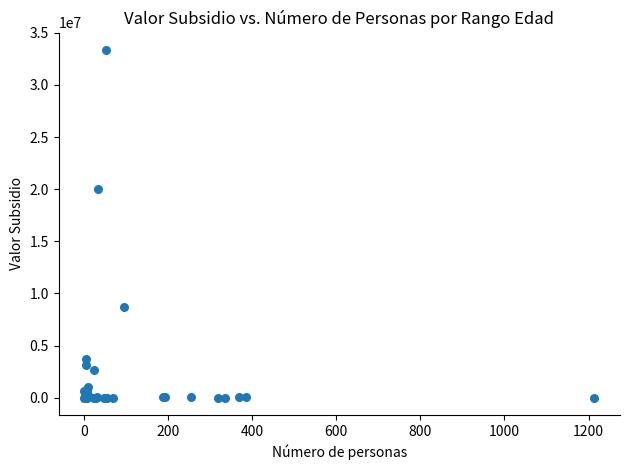

What Y value in the scatter plot is closest to 16676655?

19982745